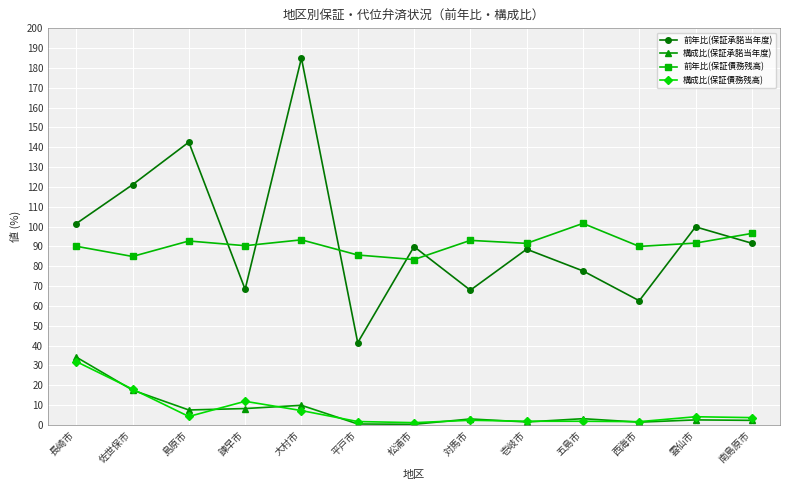

Between 佐世保市 and 対馬市, which series saw the biggest shift?

前年比(保証承諾当年度)